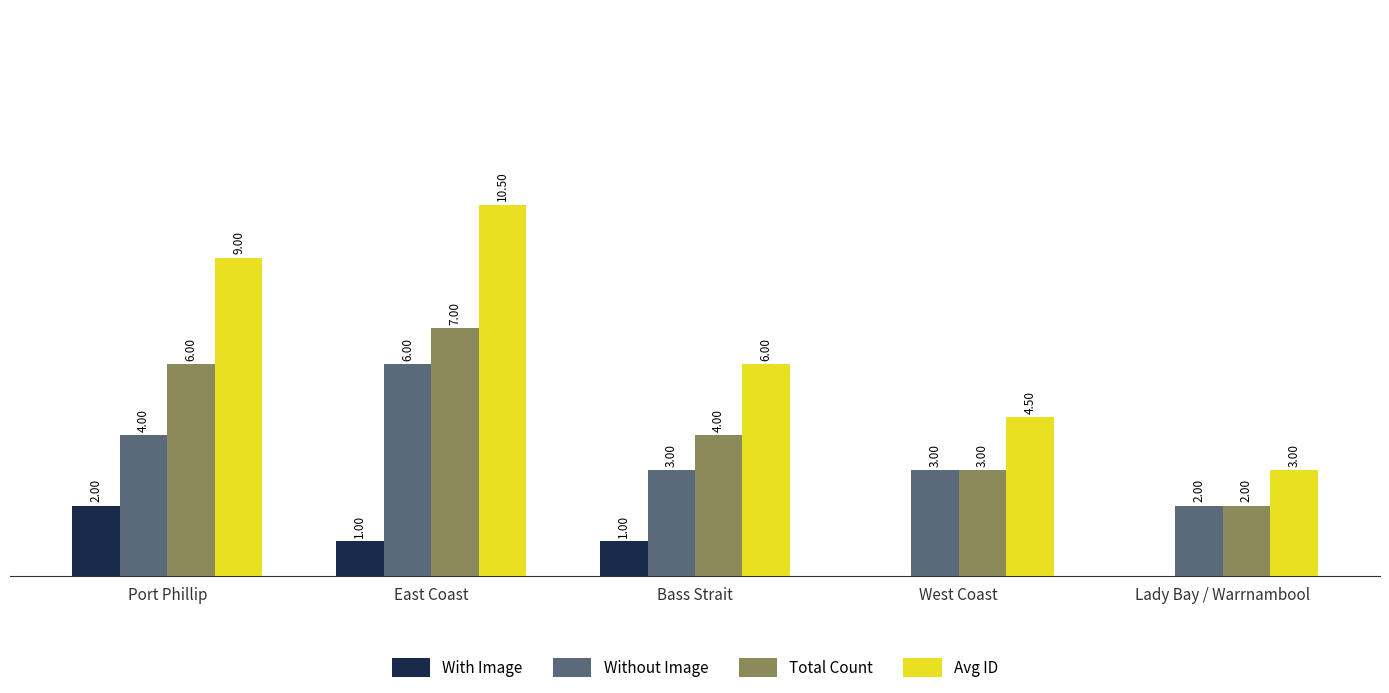

Which series changed the most between Bass Strait and Lady Bay / Warrnambool?

Avg ID